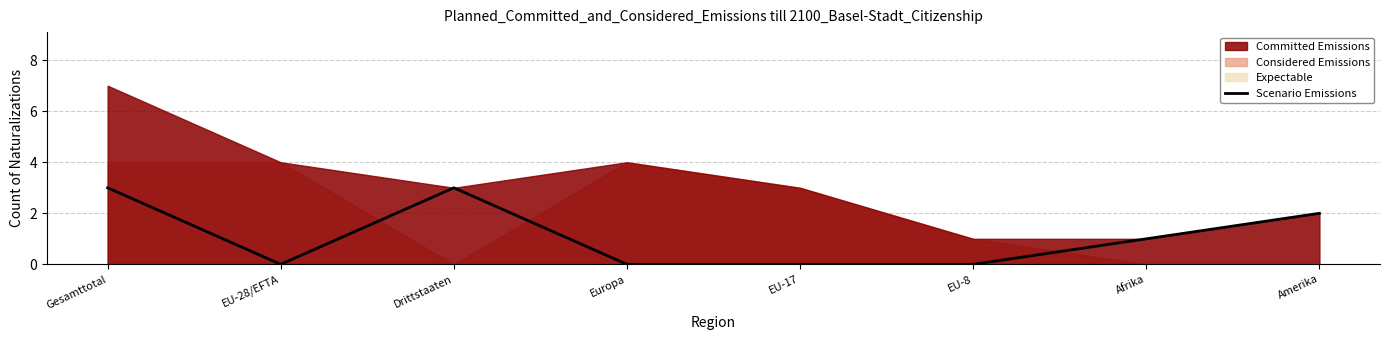

Count the number of categories in the chart.

8